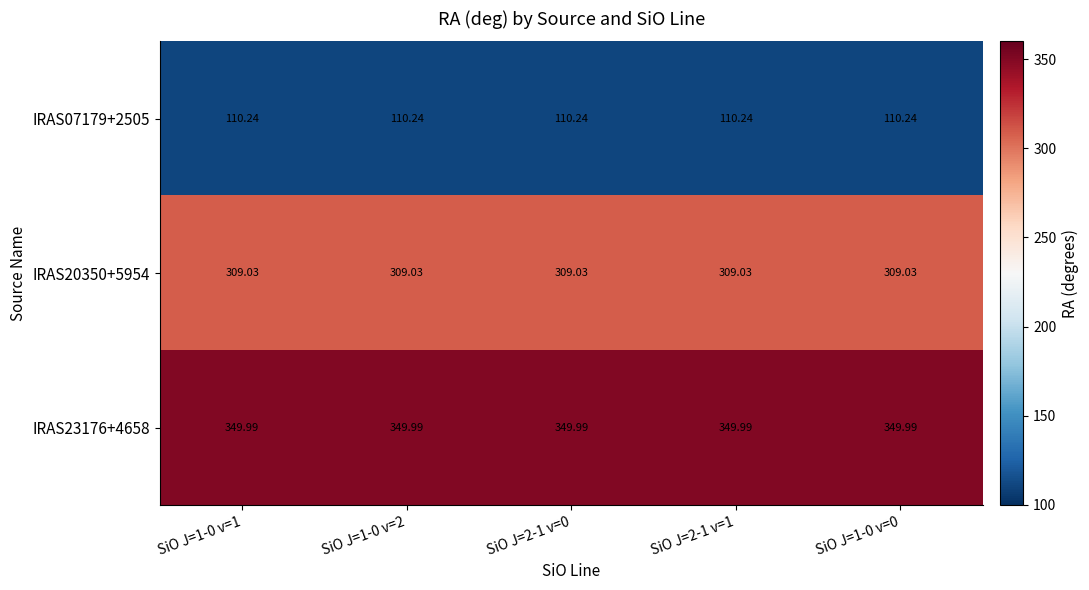

Is the value of IRAS20350+5954 at SiO J=2-1 v=1 greater than the value of IRAS07179+2505 at SiO J=2-1 v=0?

Yes